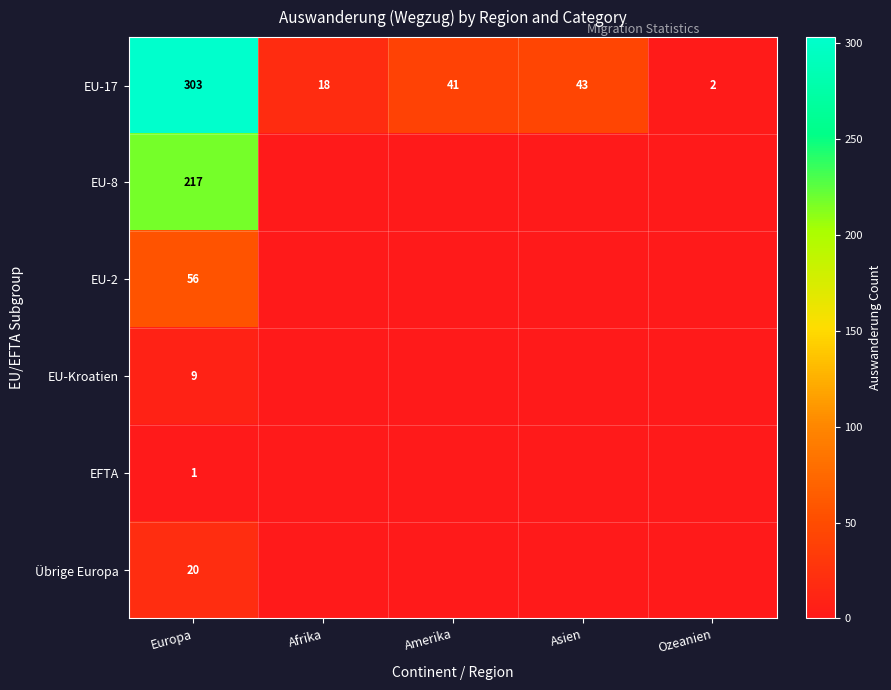

Rank the series at Europa from highest to lowest value.

EU-17, EU-8, EU-2, Übrige Europa, EU-Kroatien, EFTA